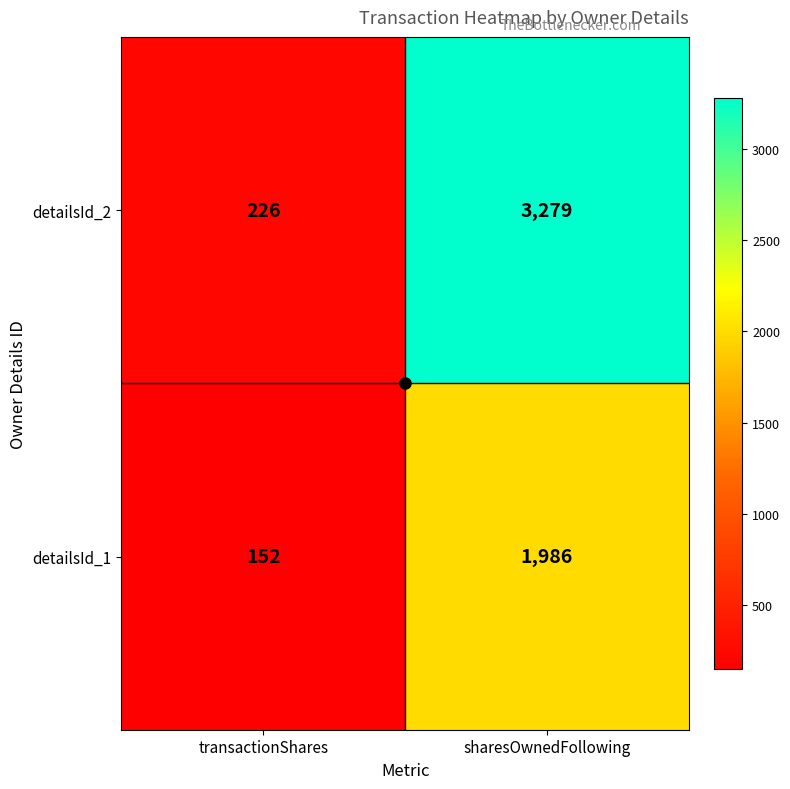

What is the sum of the detailsId_2 values at sharesOwnedFollowing and transactionShares?

3505